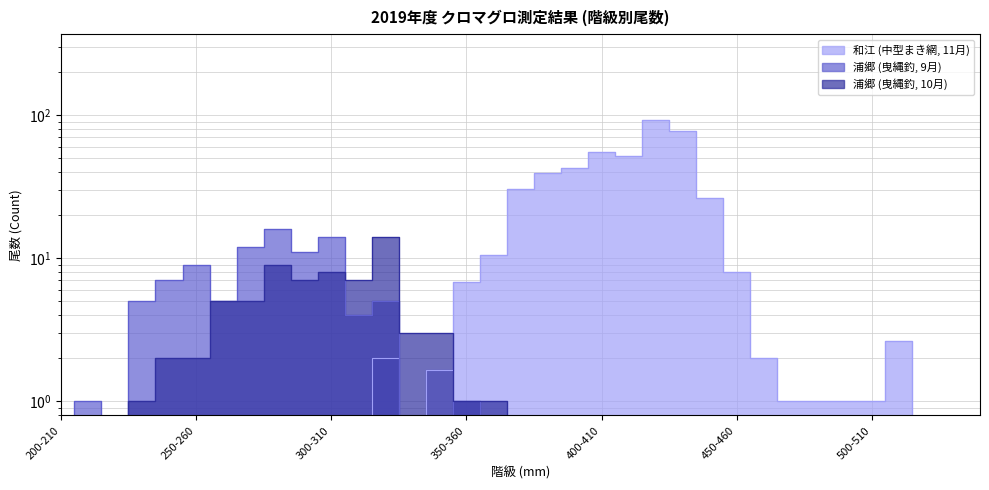

How many lines are shown in the chart?

3